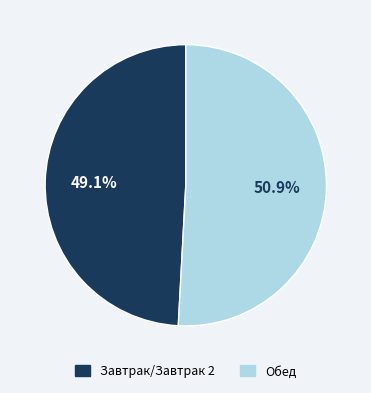

Is there any slice that represents more than half of the pie?

Yes